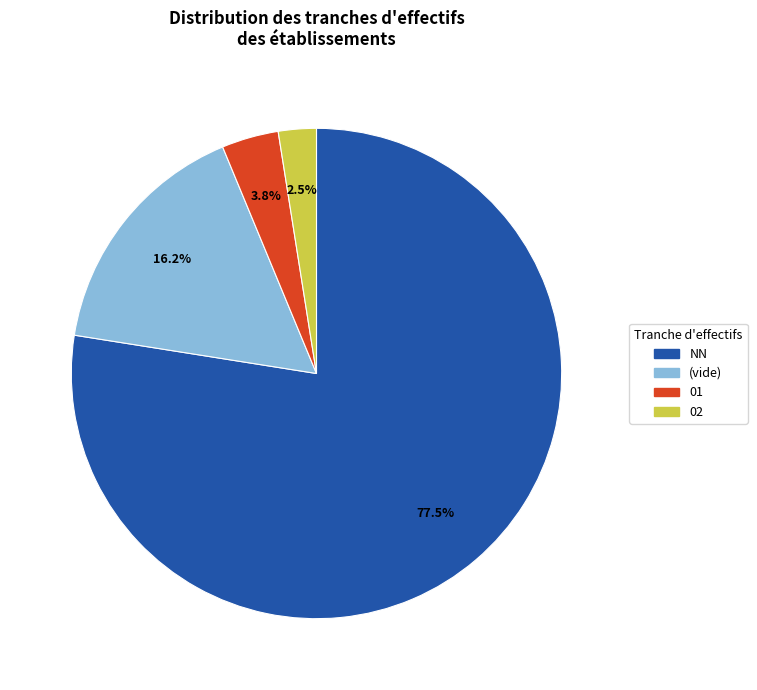

Which has a higher value, (vide) or 01?

(vide)